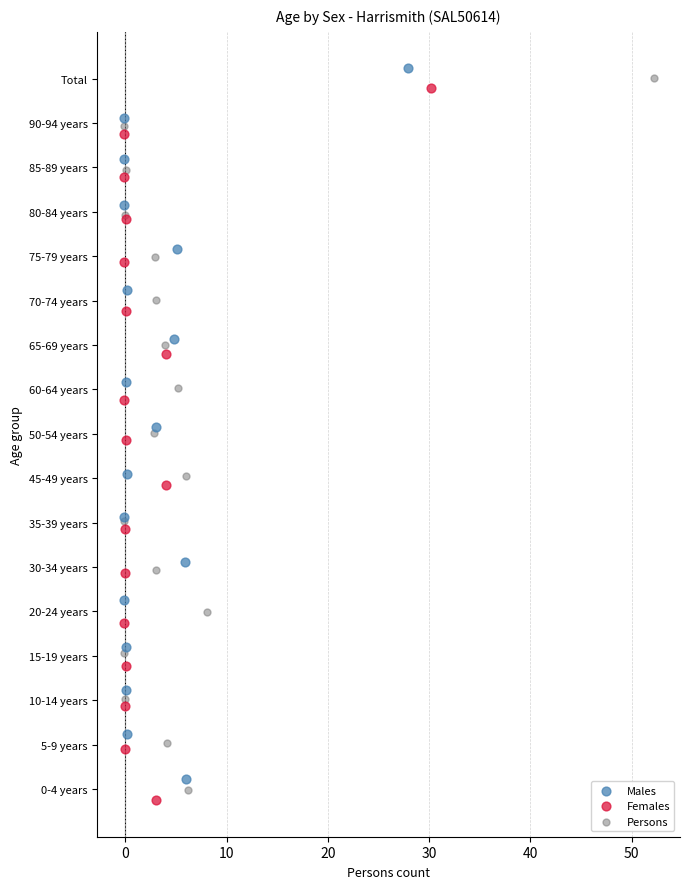

Which series reaches the maximum Y coordinate?

Males